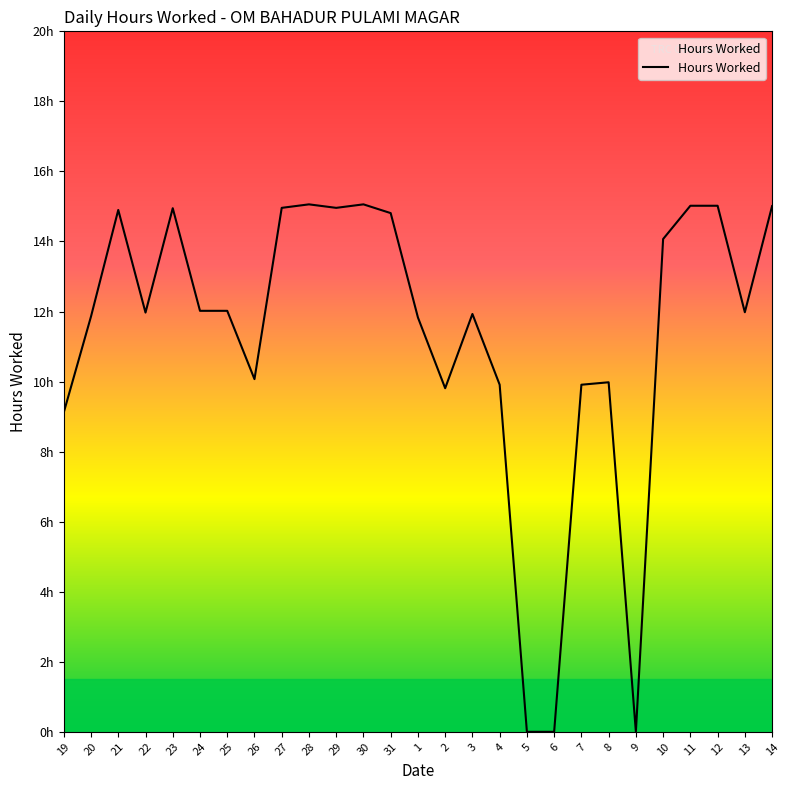

How many interior local valleys (lower than both neighbors) does the data have?

6